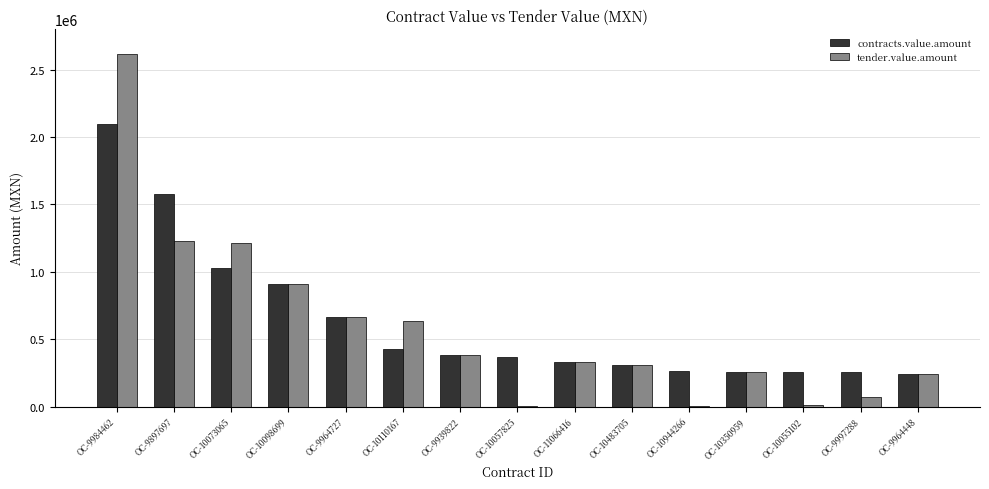

At which label is contracts.value.amount closest to 1172057?

OC-10073065